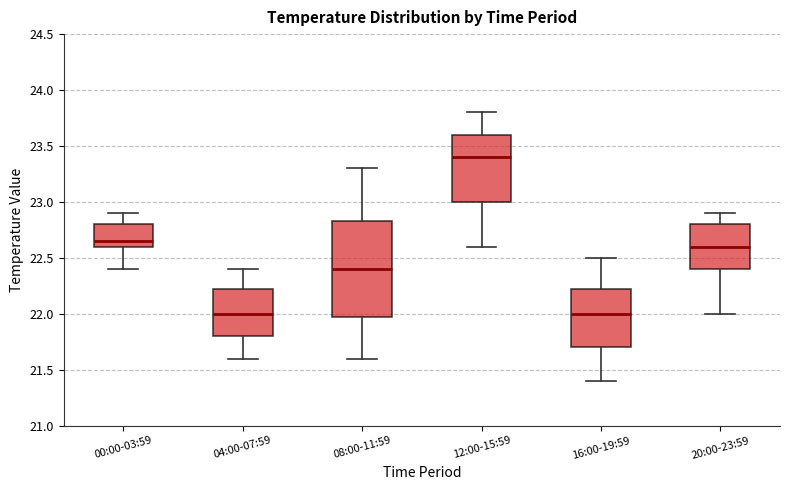

Comparing the boxes themselves (not the whiskers), which one is the tallest?

08:00-11:59